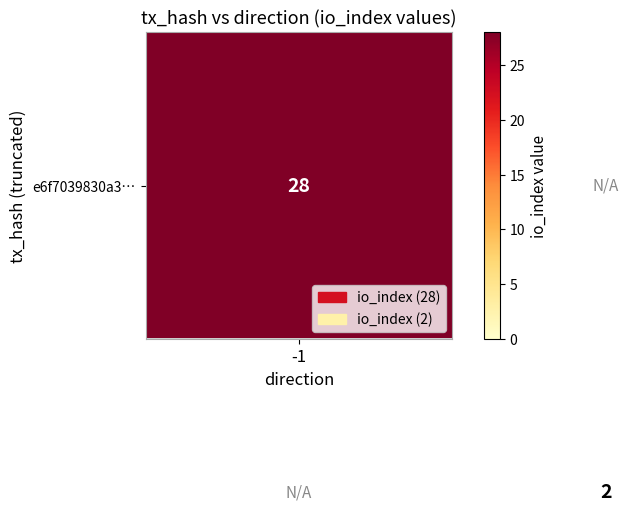

What is the total value across all series at -1?

28